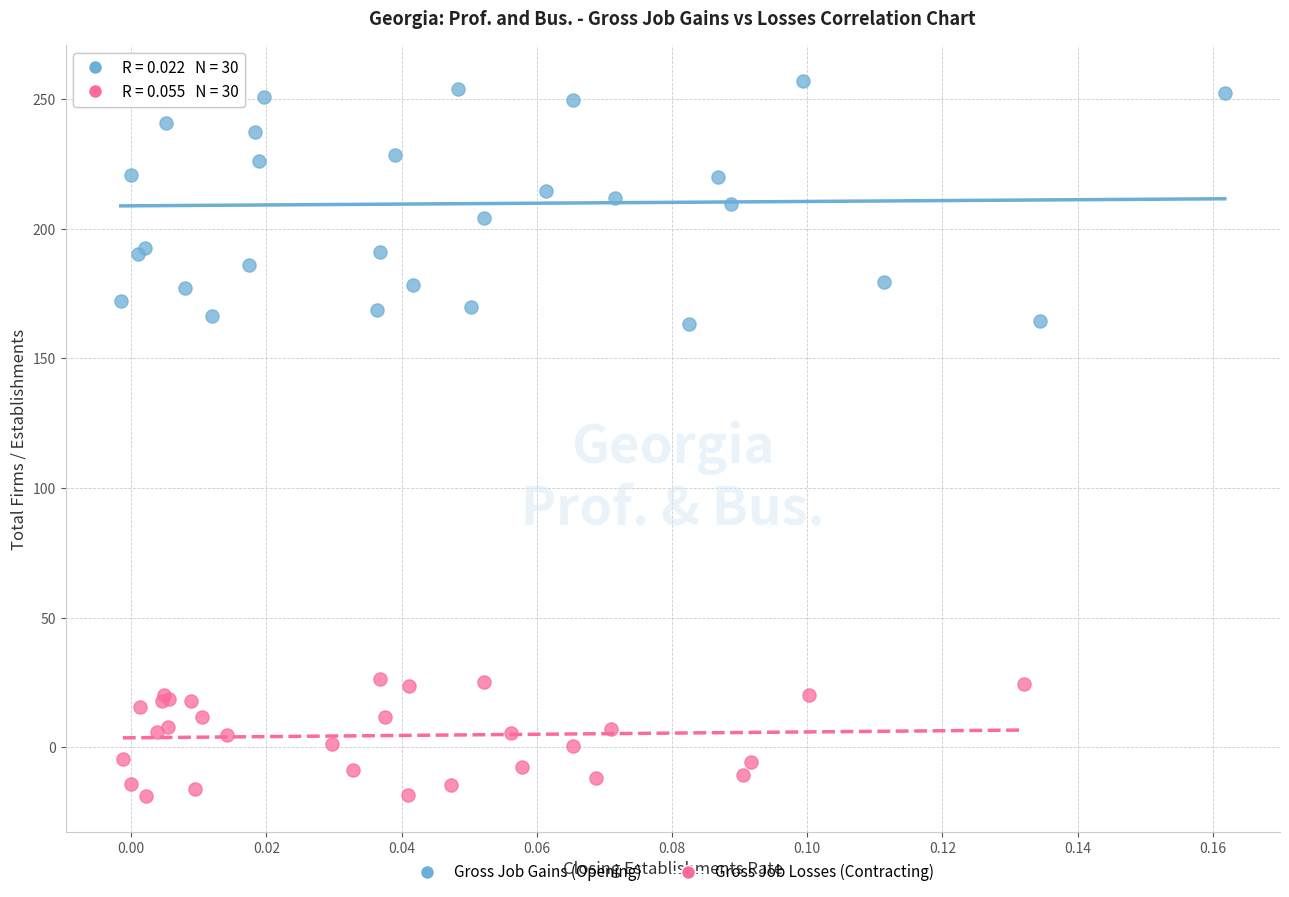

Which series has the largest Y range (max minus min)?

Gross Job Gains (Opening)